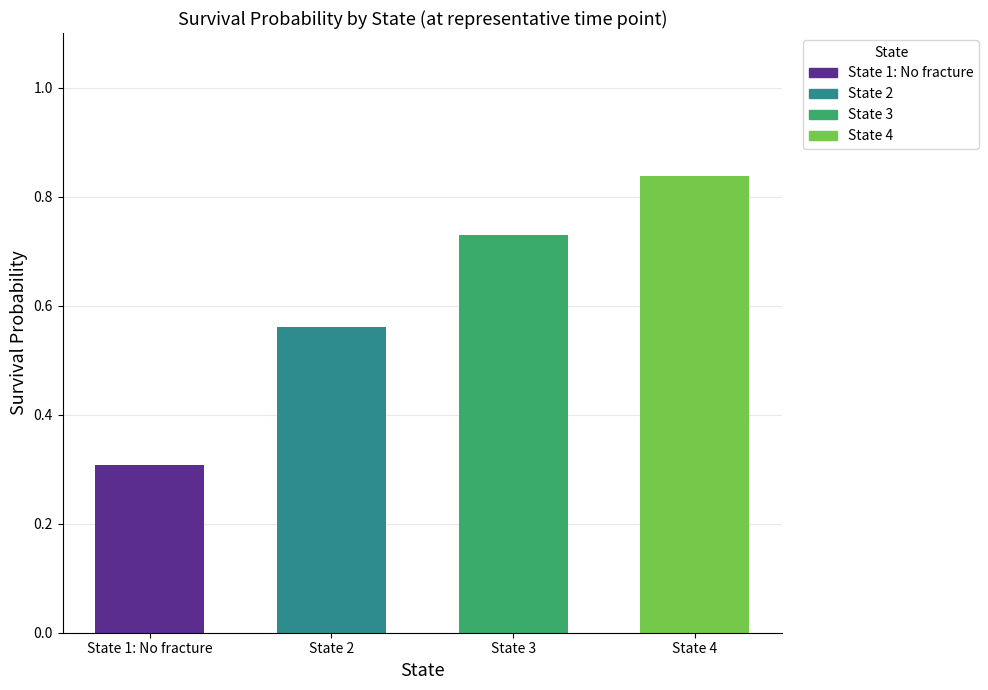

What is the difference between the second highest and minimum values?

0.4